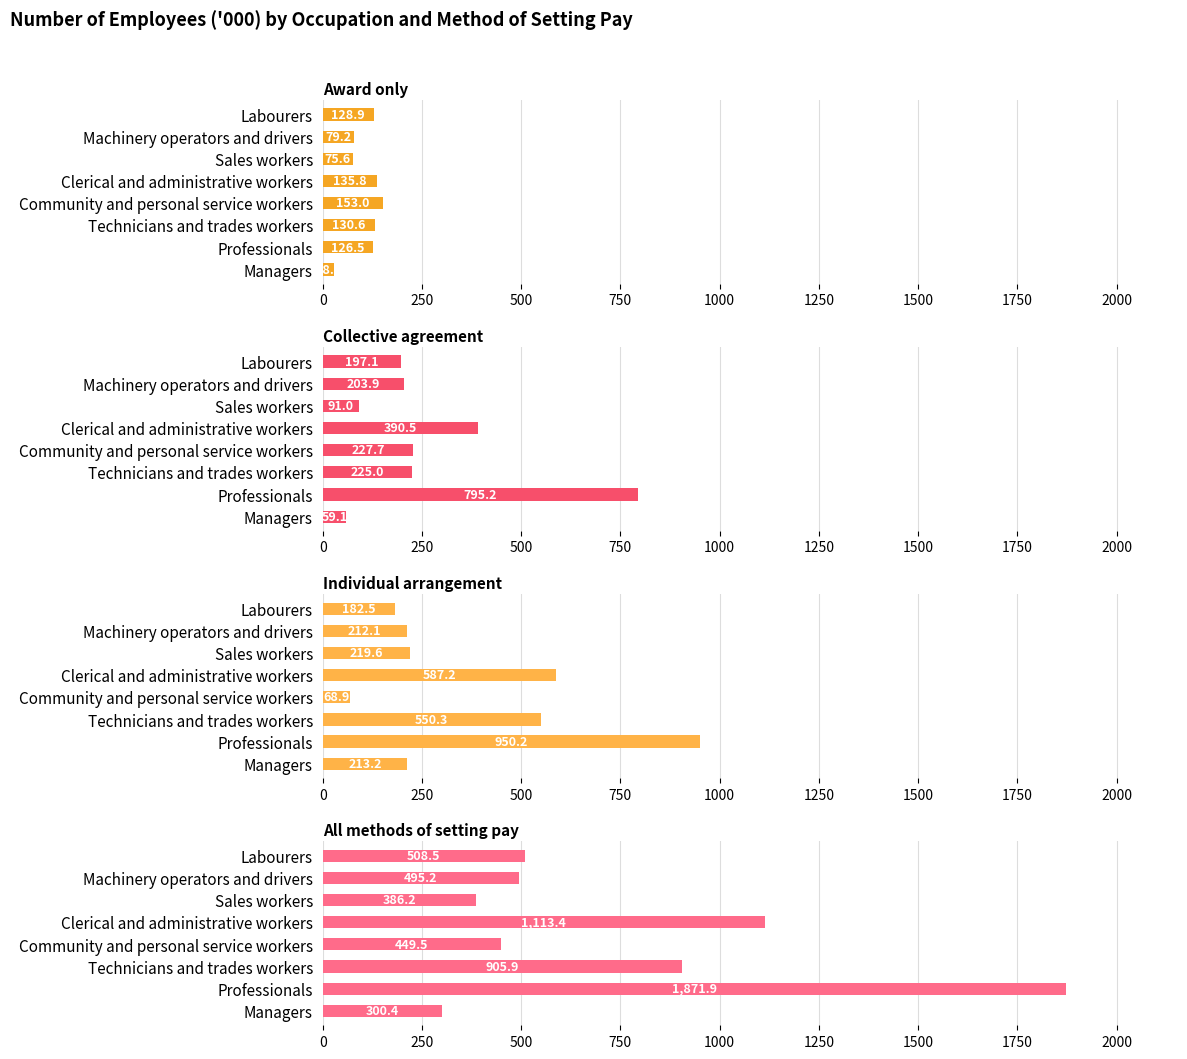

What is the sum of the All methods of setting pay values at Machinery operators and drivers and Labourers?

1003.7